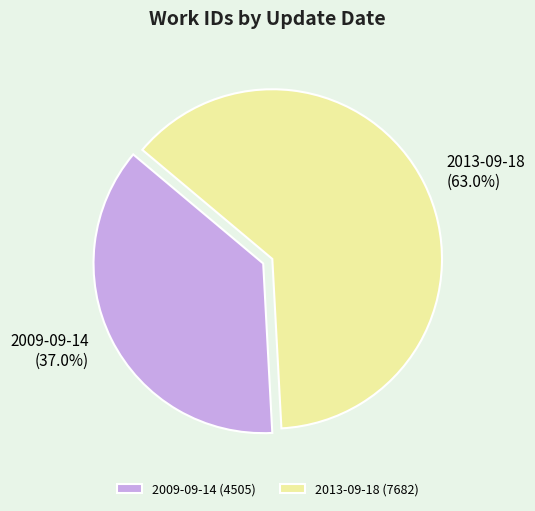

Between 2013-09-18 and 2009-09-14, which is larger?

2013-09-18